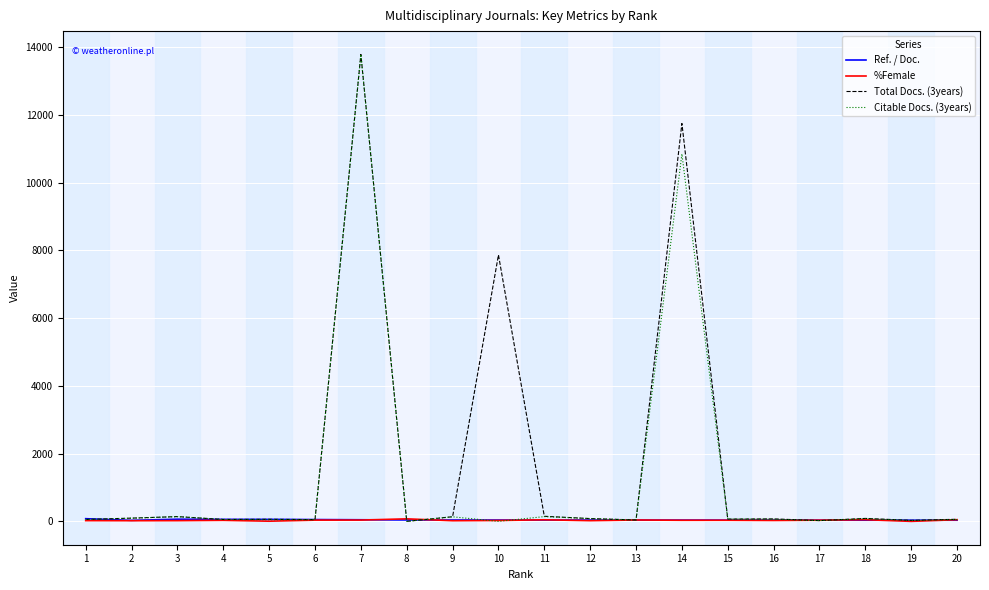

At which category is the sum across all series the highest?

7